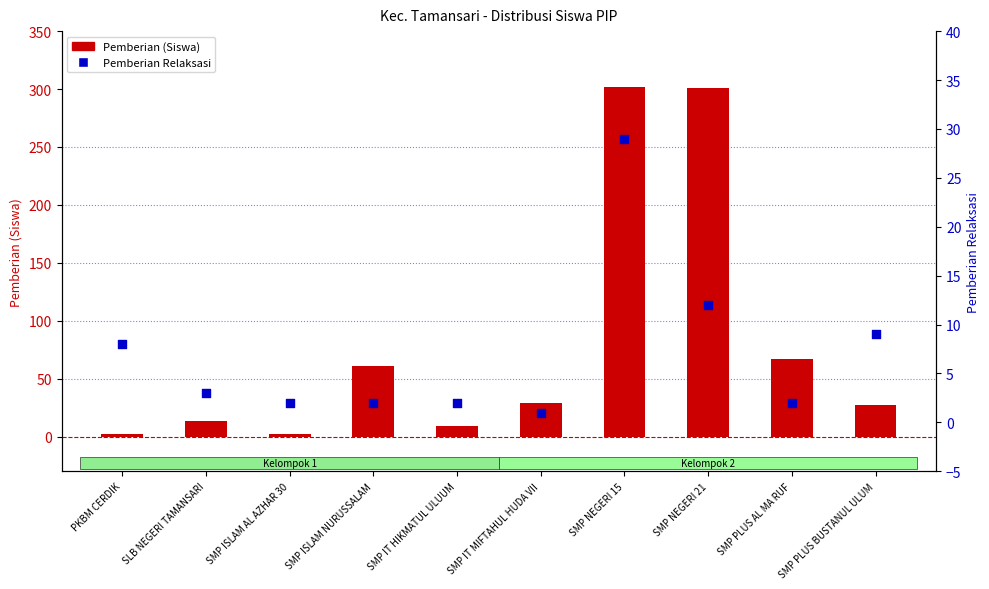

Is the value of Pemberian (Siswa) at SMP IT HIKMATUL ULUUM greater than the value of Pemberian Relaksasi at PKBM CERDIK?

Yes